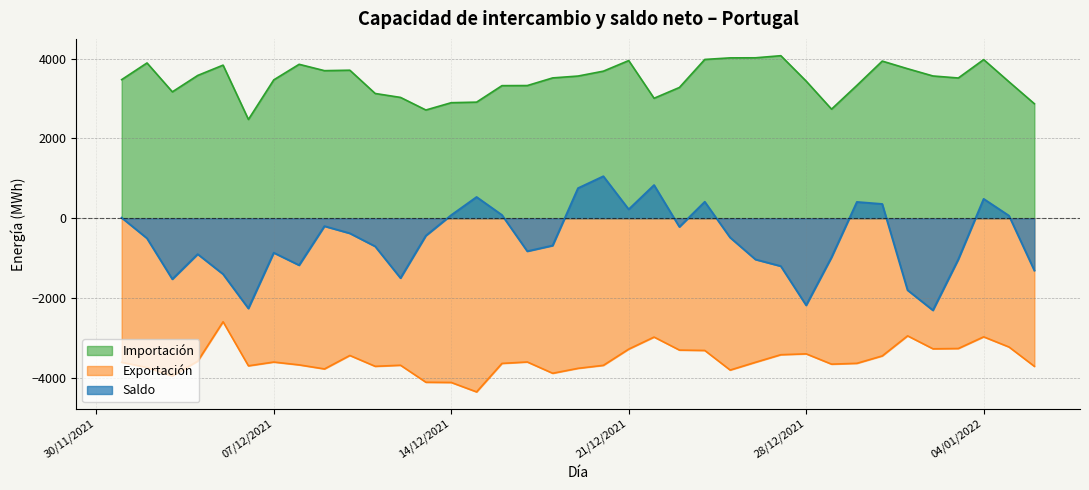

At 18/12/2021, list the series in order from smallest to largest.

Exportación, Saldo, Importación